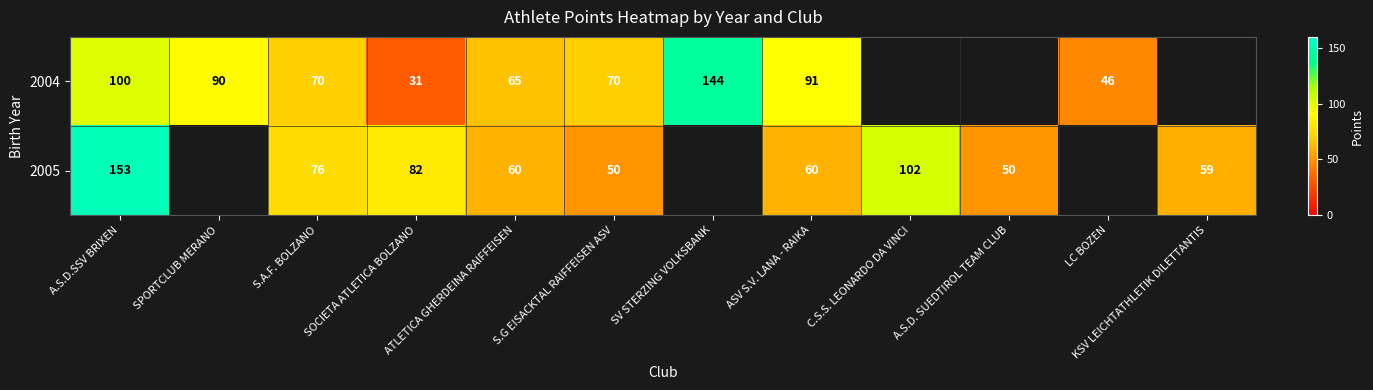

What is the smallest value displayed?

31.0